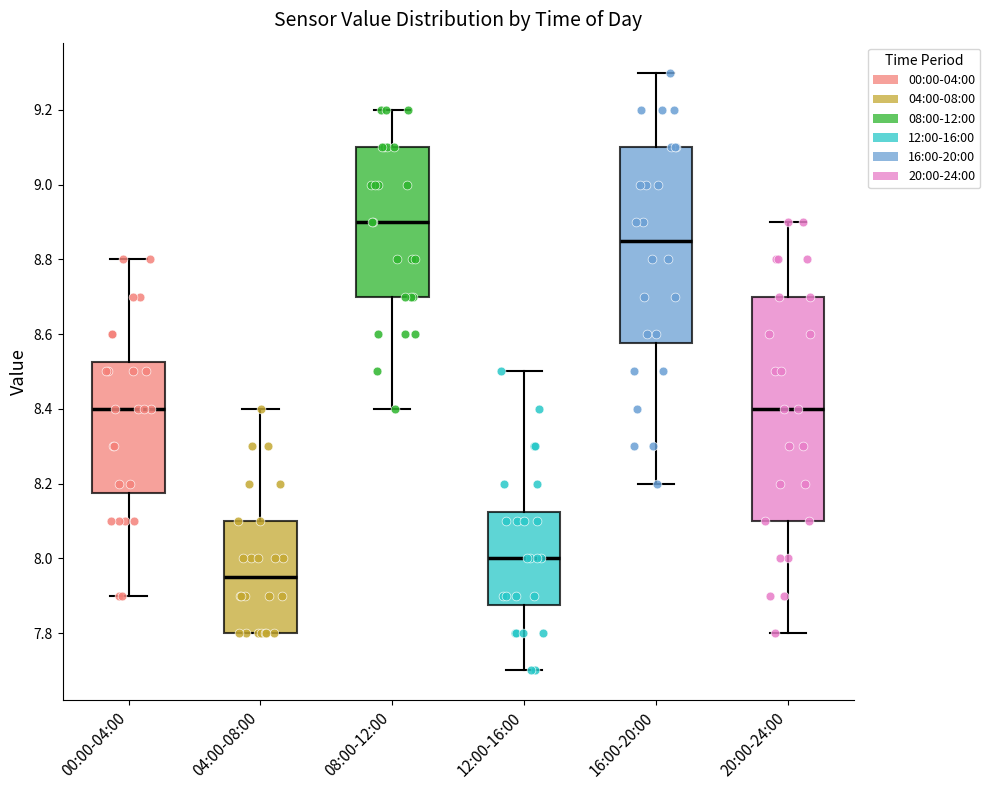

Reading left to right, read every box against the y-axis: the position of its median line, the range the box covers, and the ends of its whiskers. The values are not printed on the chart, so give them approximately, as read against the axis.

00:00-04:00: median 8.40, box 8.18 to 8.52, whiskers 7.90 to 8.80
04:00-08:00: median 7.96, box 7.80 to 8.10, whiskers 7.80 to 8.40
08:00-12:00: median 8.90, box 8.70 to 9.10, whiskers 8.40 to 9.20
12:00-16:00: median 8.00, box 7.88 to 8.12, whiskers 7.70 to 8.50
16:00-20:00: median 8.86, box 8.58 to 9.10, whiskers 8.20 to 9.30
20:00-24:00: median 8.40, box 8.10 to 8.70, whiskers 7.80 to 8.90